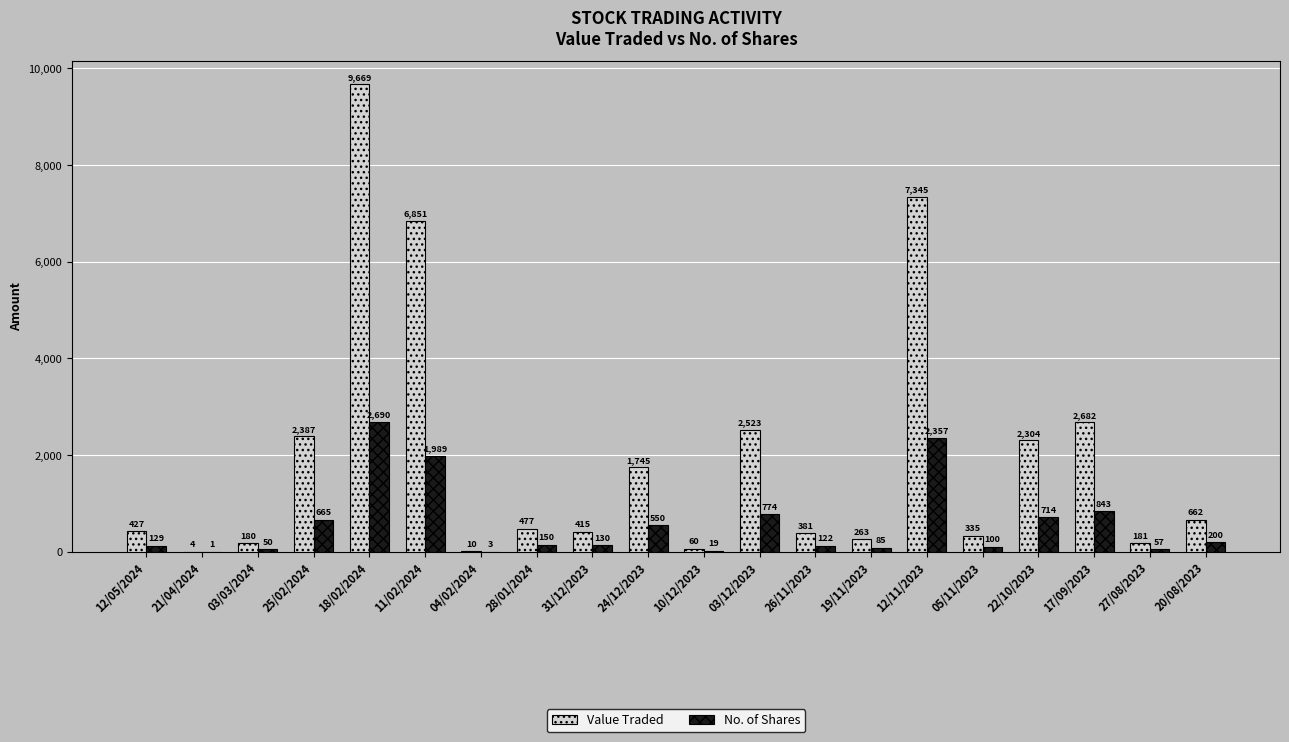

Which series has the largest total across all categories?

Value Traded